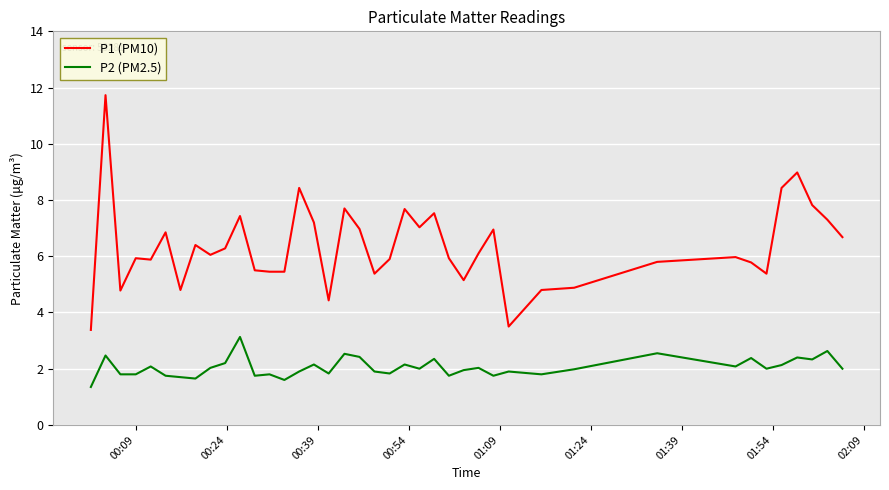

Which series has the largest total across all categories?

P1 (PM10)